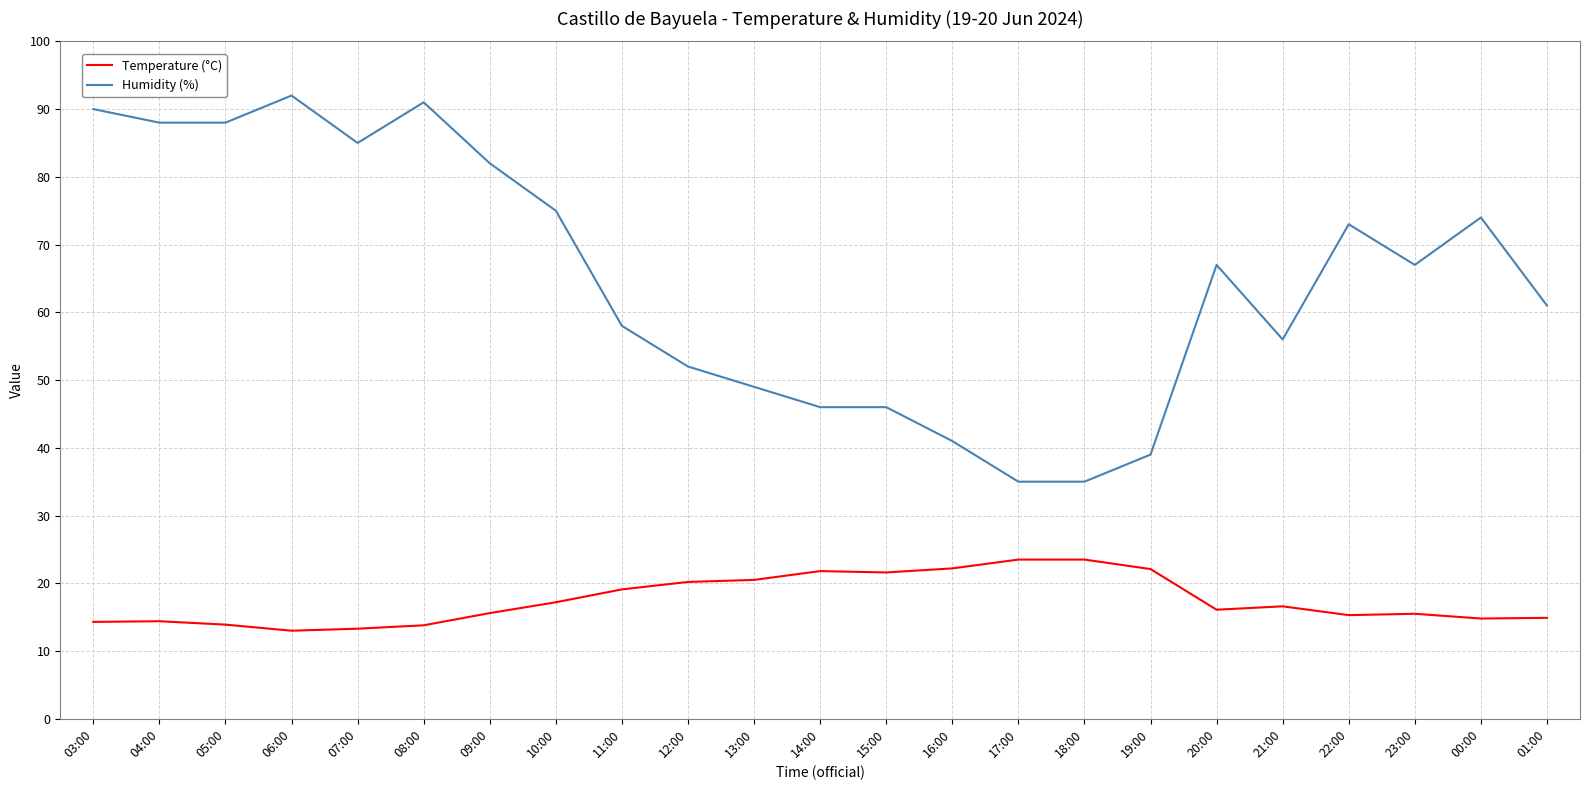

Is the value of Temperature (°C) at 01:00 greater than the value of Humidity (%) at 18:00?

No